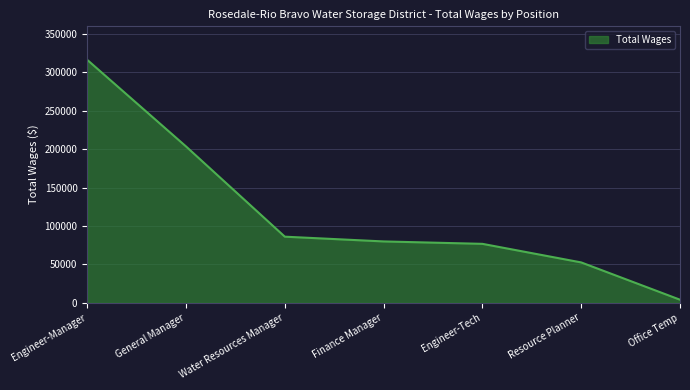

What is the smallest value displayed?

4106